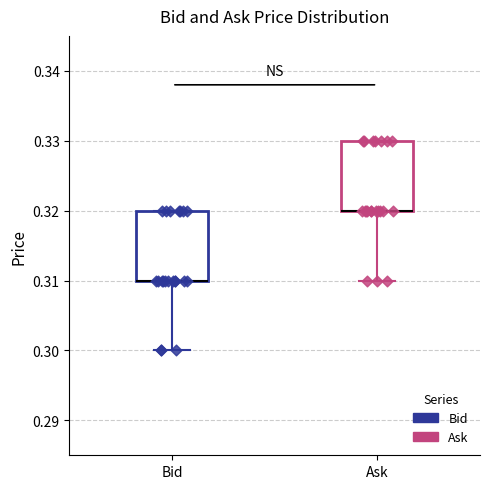

Reading left to right, read every box against the y-axis: the position of its median line, the range the box covers, and the ends of its whiskers. The values are not printed on the chart, so give them approximately, as read against the axis.

Bid: median 0.31 (drawn on the box's lower edge), box 0.31 to 0.32, whiskers 0.30 to 0.32
Ask: median 0.32 (drawn on the box's lower edge), box 0.32 to 0.33, whiskers 0.31 to 0.33